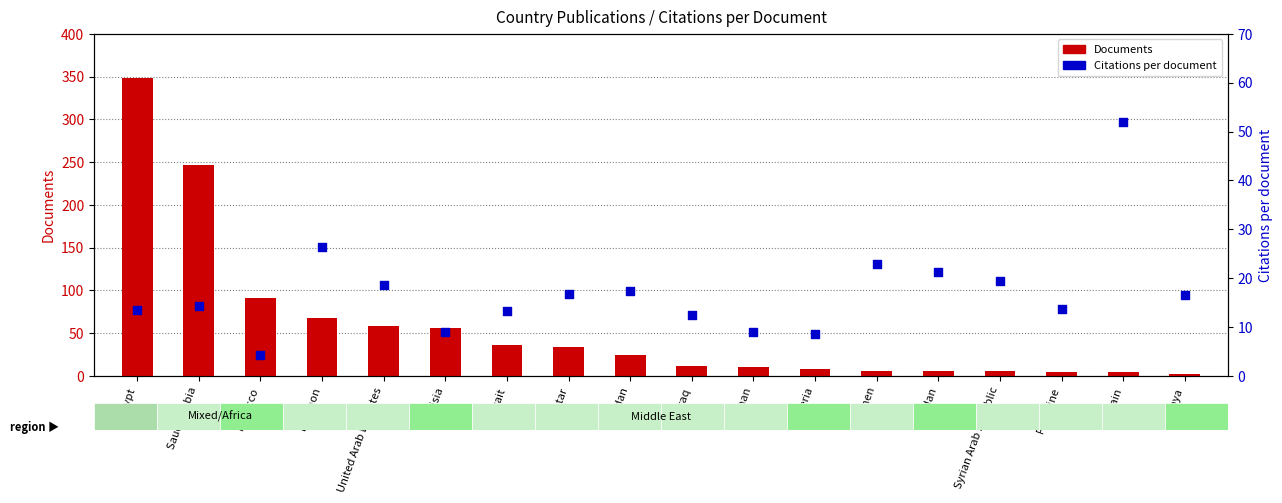

What is the total value across all series at Jordan?

42.4